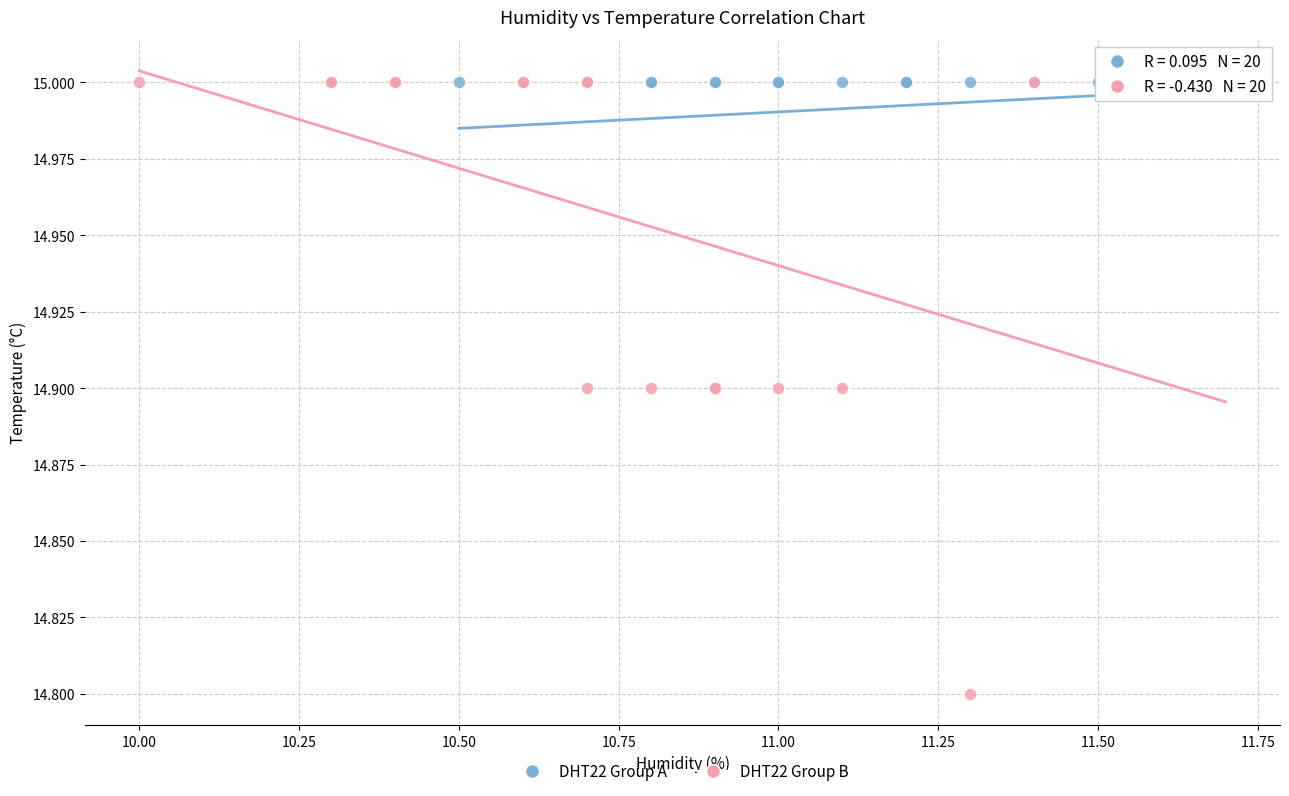

Which series has the largest Y range (max minus min)?

DHT22 Group B